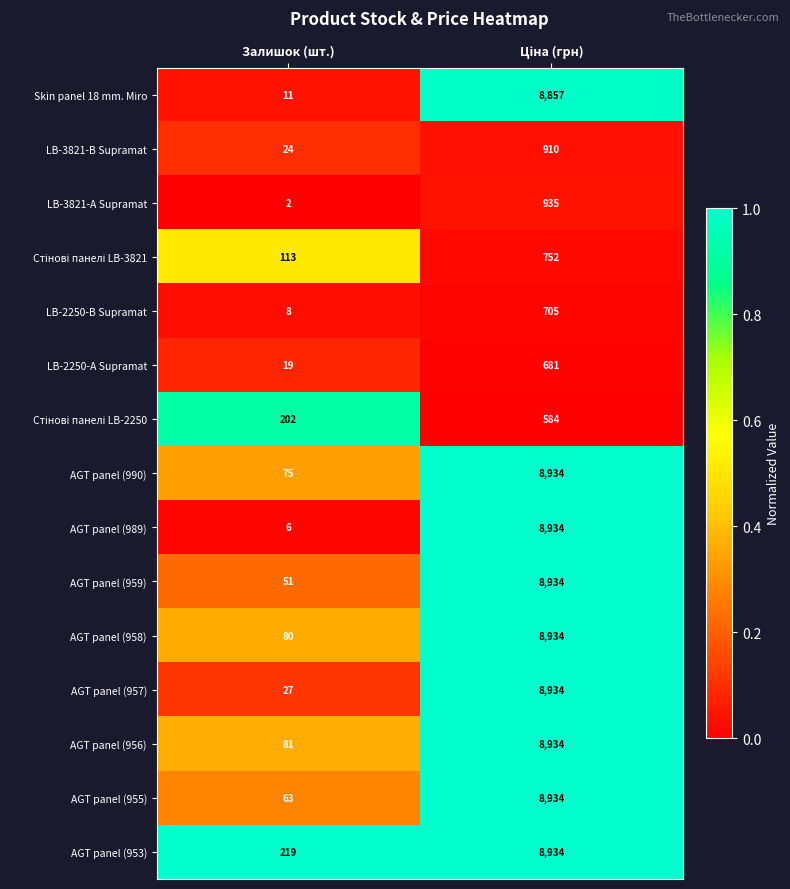

Which series has the largest range (max minus min)?

AGT panel (989)